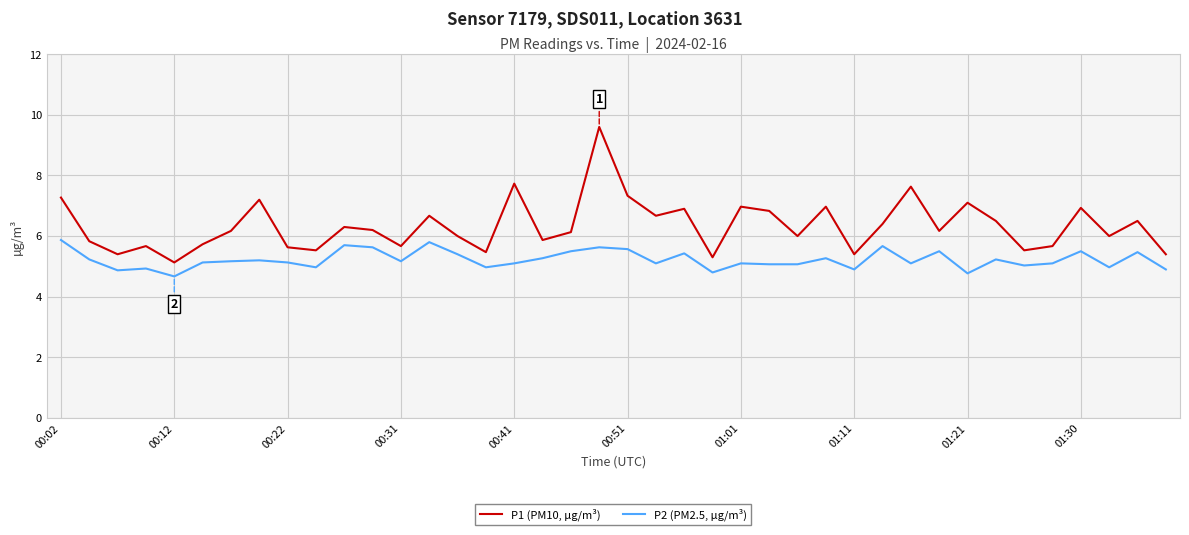

Rank the series by their maximum value, from highest to lowest.

P1 (PM10, µg/m³), P2 (PM2.5, µg/m³)